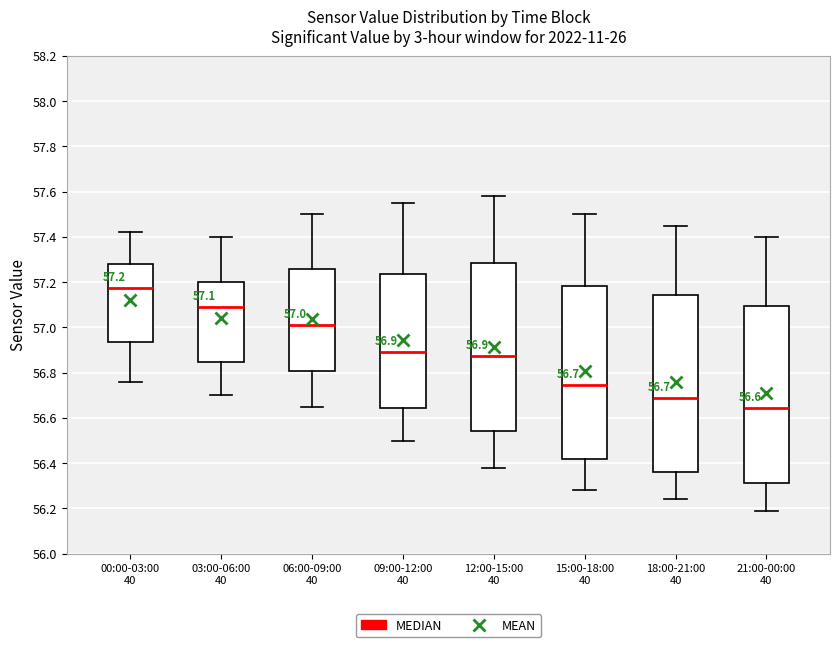

Which box's median line is the lowest?

21:00-00:00 40